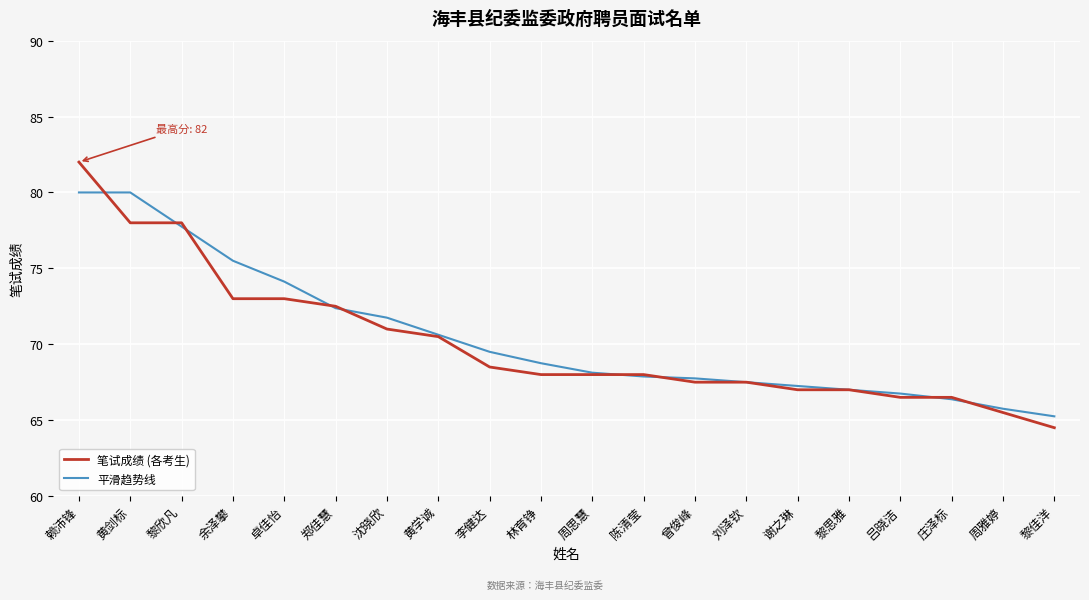

Between 周思慧 and 吕晓洁, which series saw the biggest shift?

笔试成绩 (各考生)